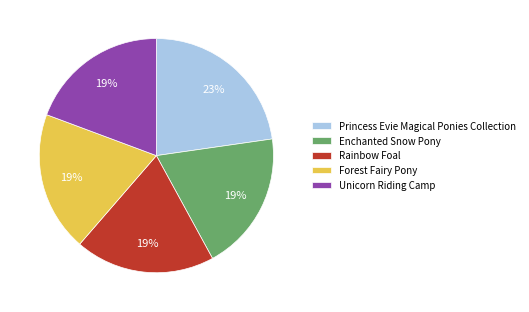

Is the sum of Unicorn Riding Camp and Princess Evie Magical Ponies Collection greater than half?

No